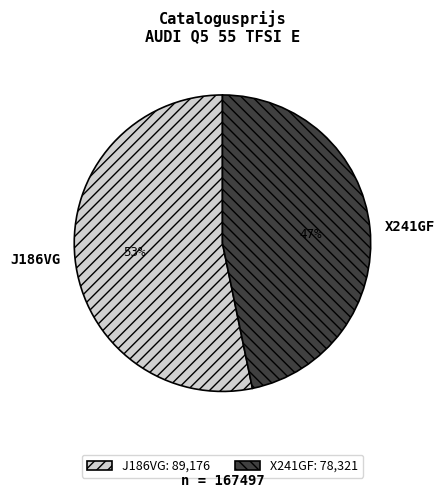

Between J186VG and X241GF, which is larger?

J186VG